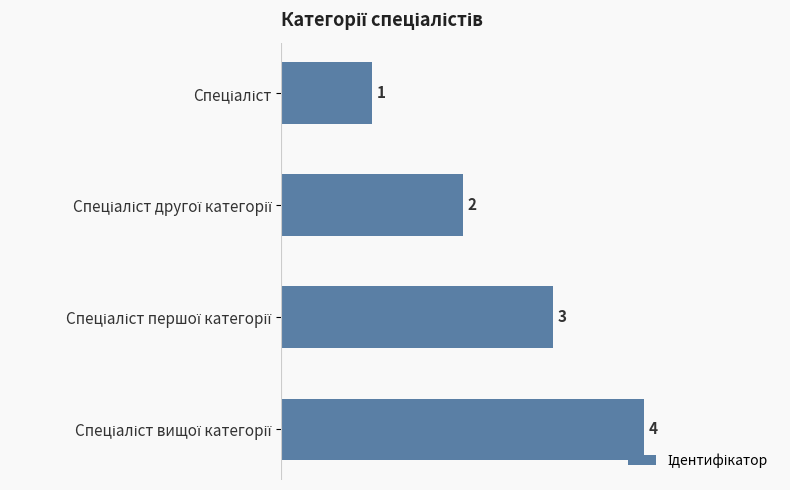

How many values are between 2 and 4?

3